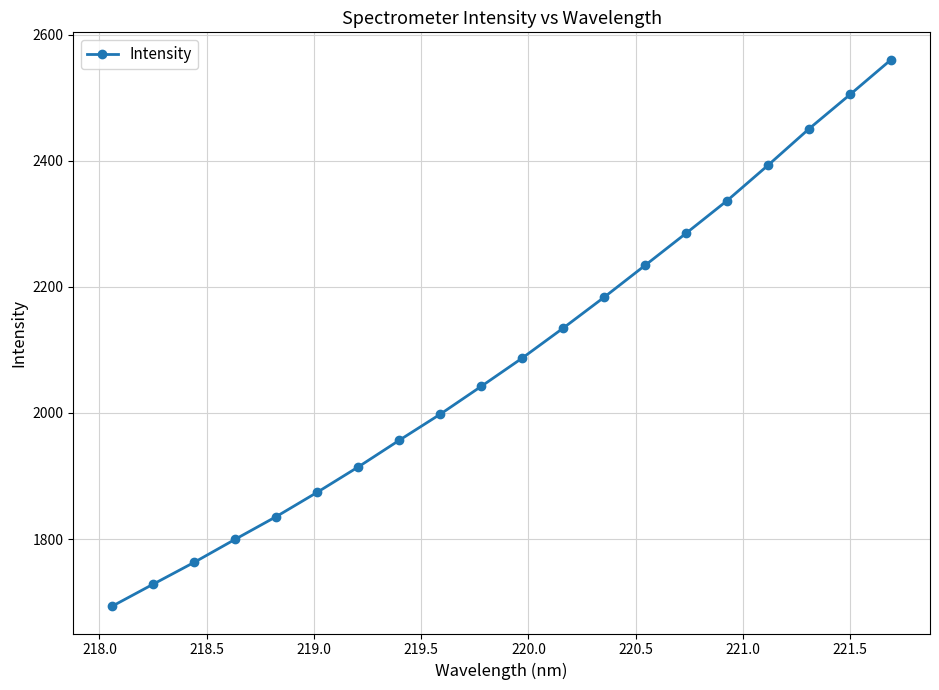

What is the value of the 7th point from the left?

1914.5